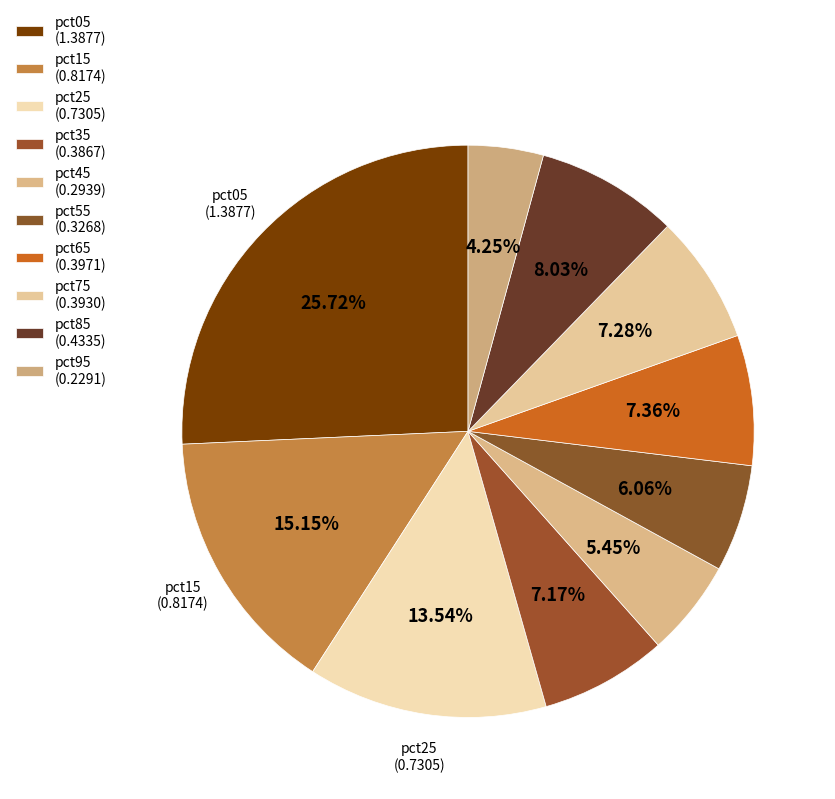

Is there any slice that represents more than half of the pie?

No